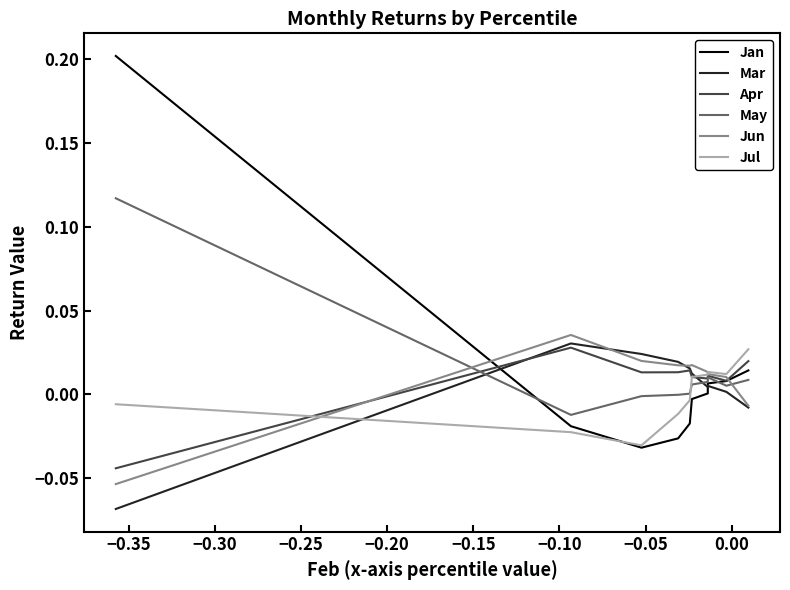

Rank the series by their maximum value, from lowest to highest.

Jul, Apr, Mar, Jun, May, Jan